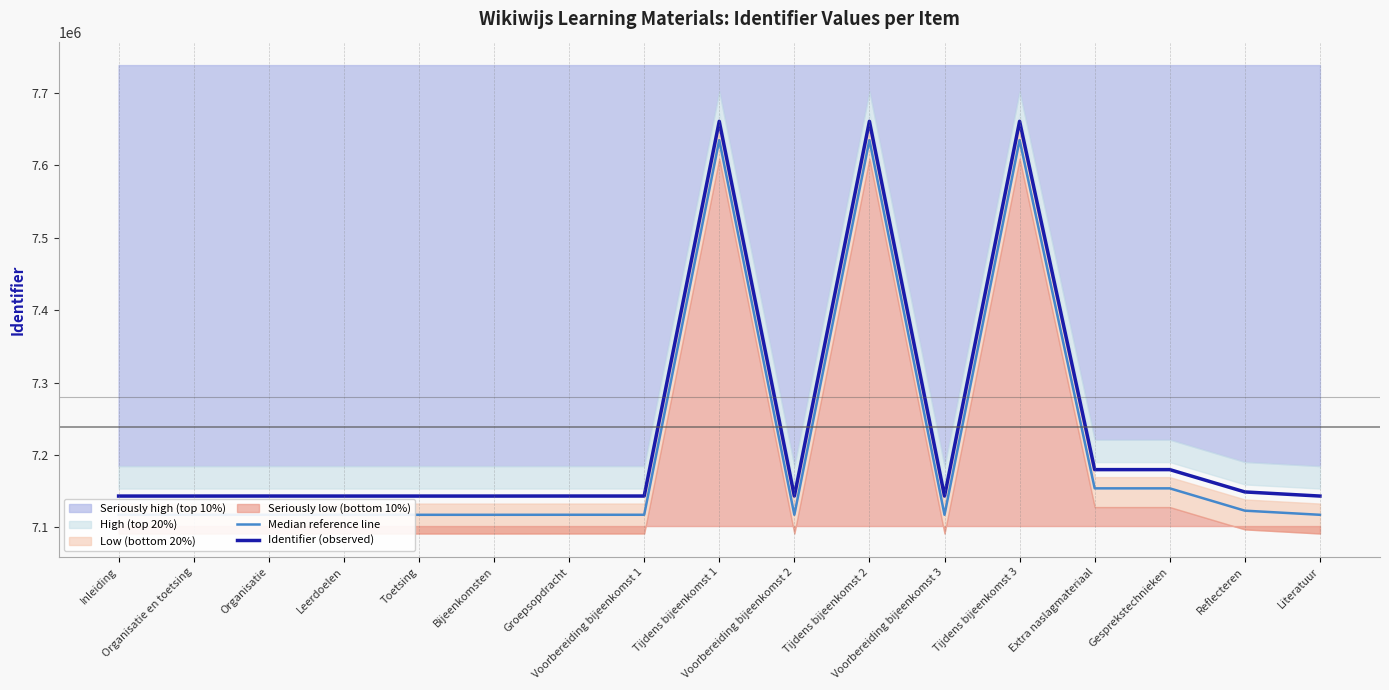

What is the highest value of the Identifier (observed) series?

7660959